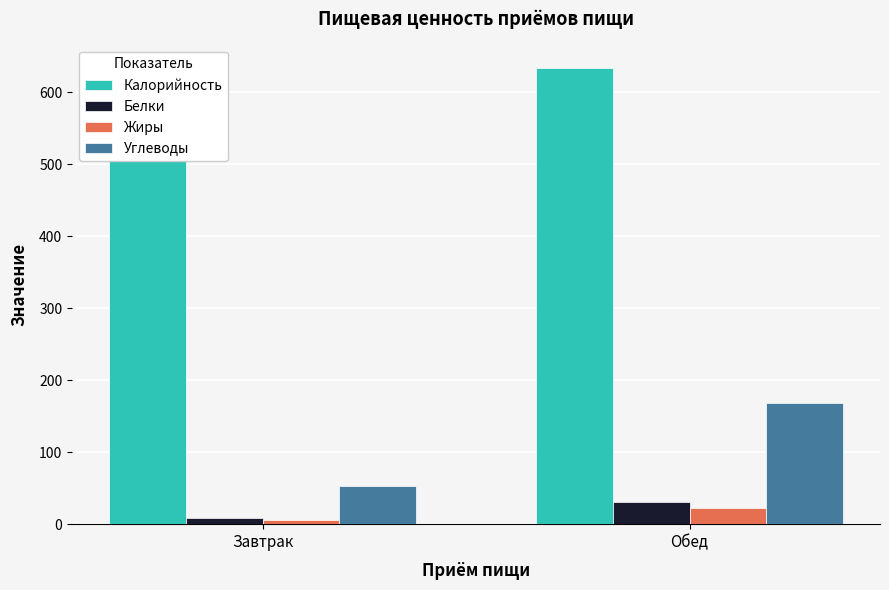

Where is Калорийность nearest to the value 601?

Завтрак